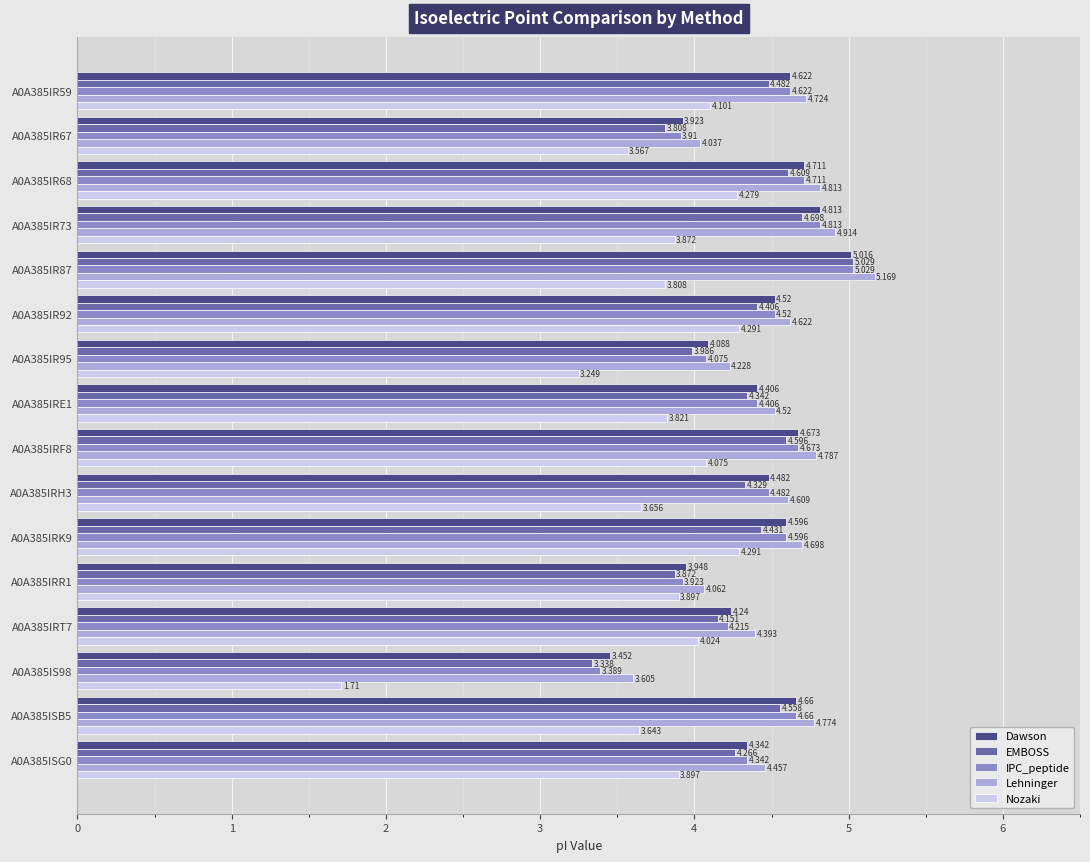

Count the number of data series in this chart.

5